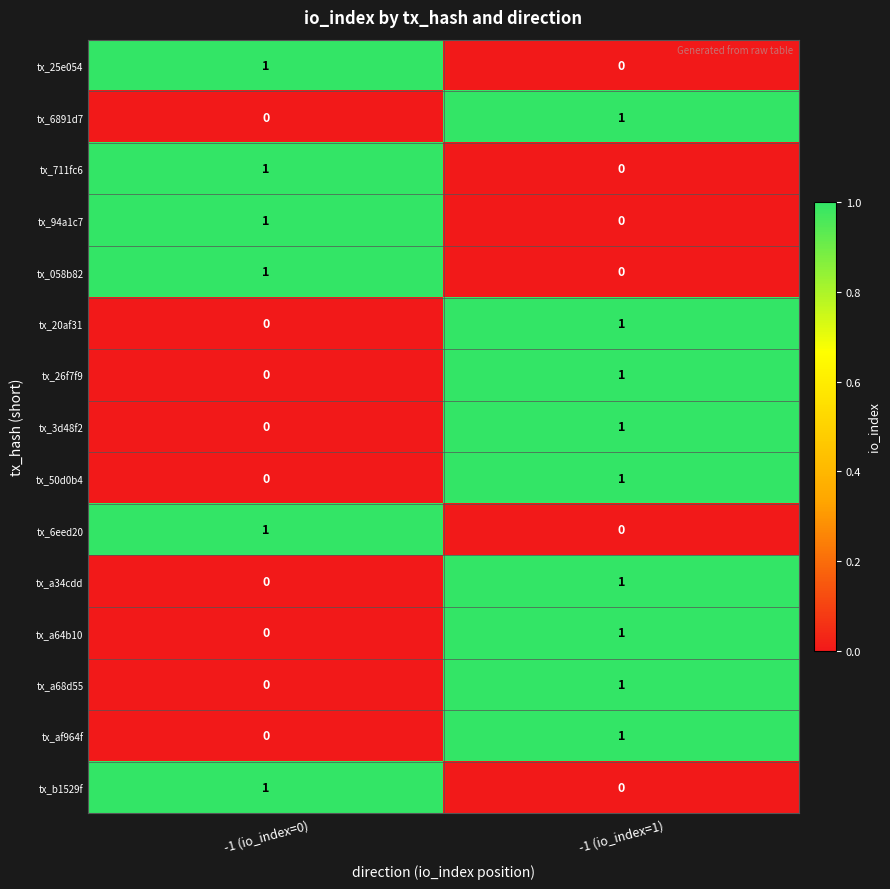

What is the difference between the highest and lowest values at -1 (io_index=1)?

1